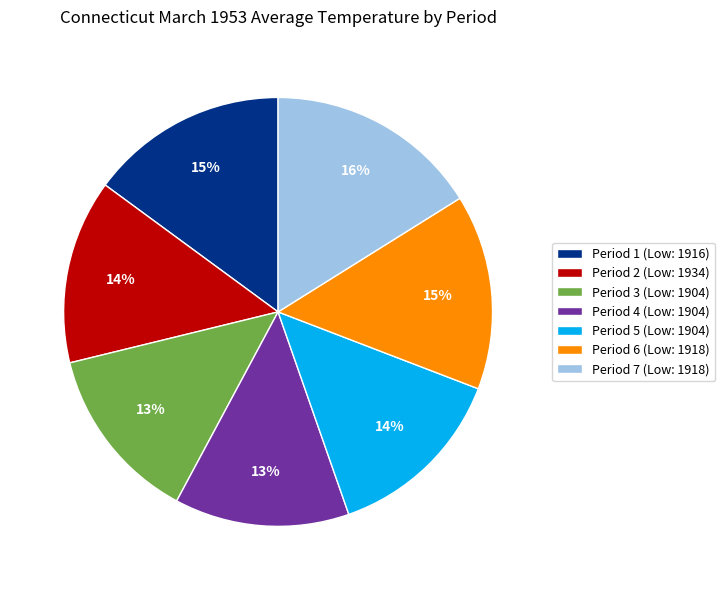

What is the largest slice in the pie chart?

Period 7 (Low: 1918)